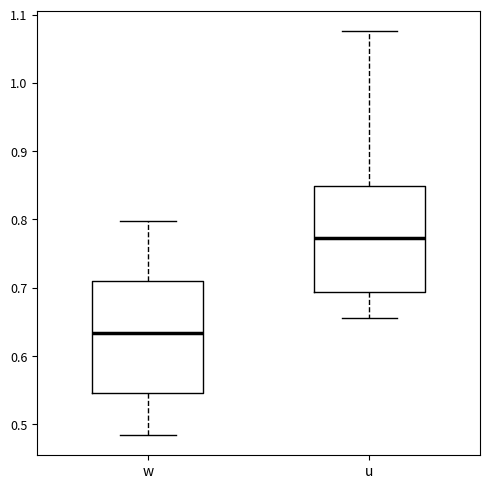

Where is the upper edge of the box for w on the y-axis? The values are not printed on the chart, so give them approximately, as read against the axis.

0.71